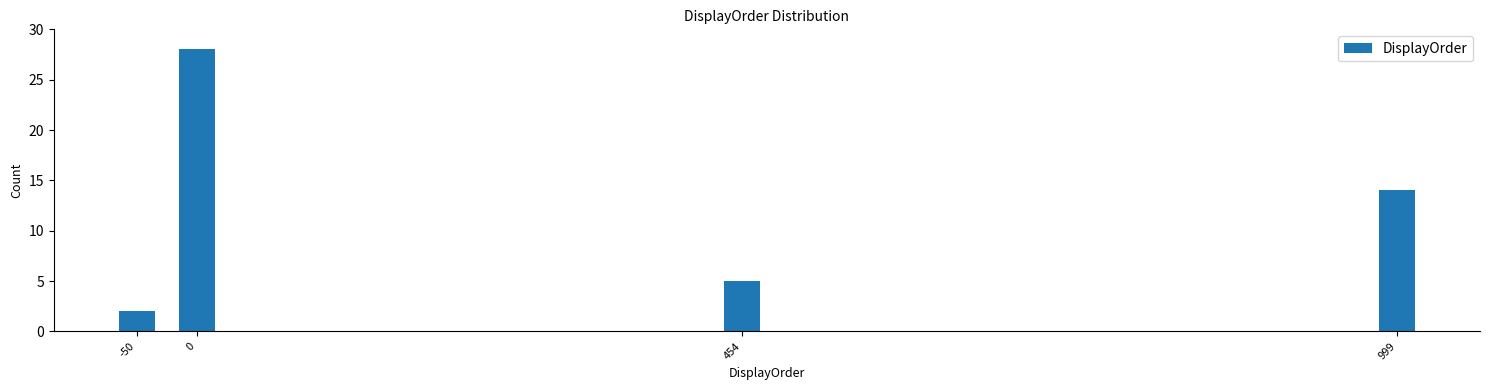

Reading left to right, list all the values displayed in this chart.

2	28	5	14